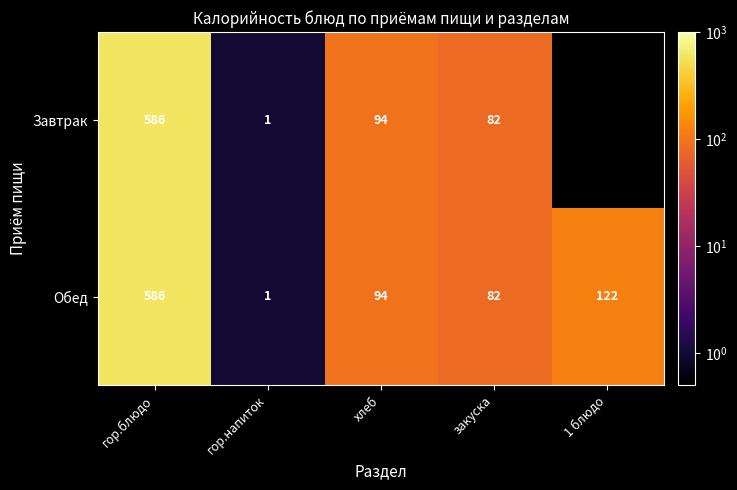

What is the sum of the Завтрак values at гор.блюдо and гор.напиток?

587